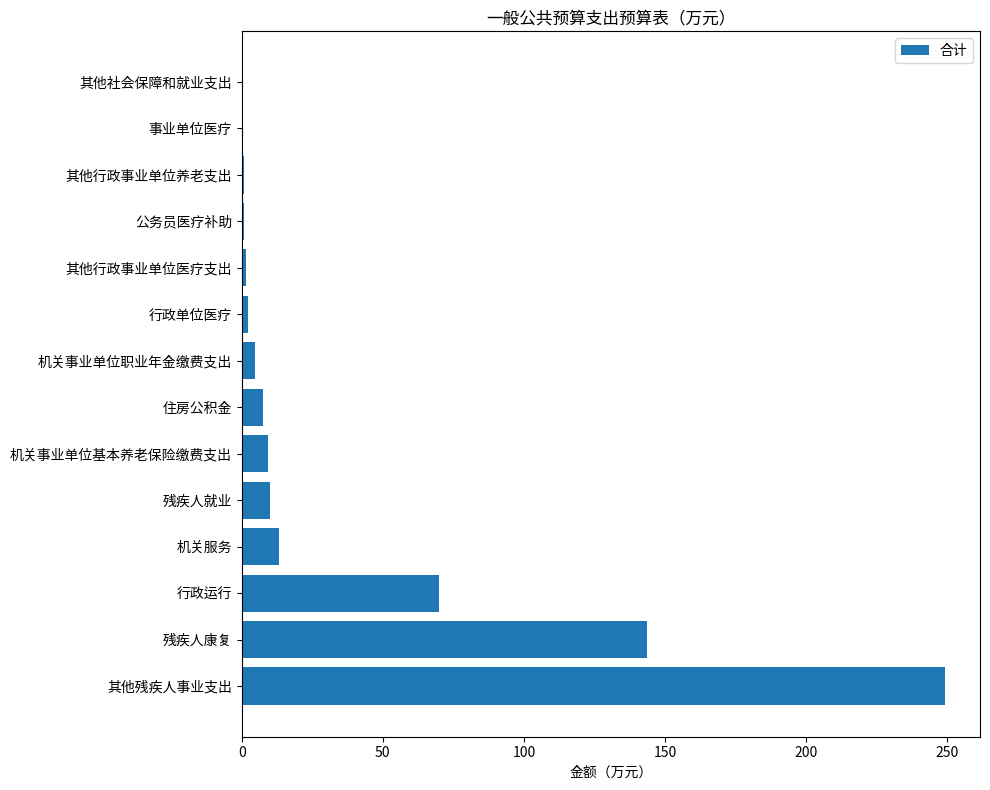

What is the approximate value at 残疾人康复?

143.5